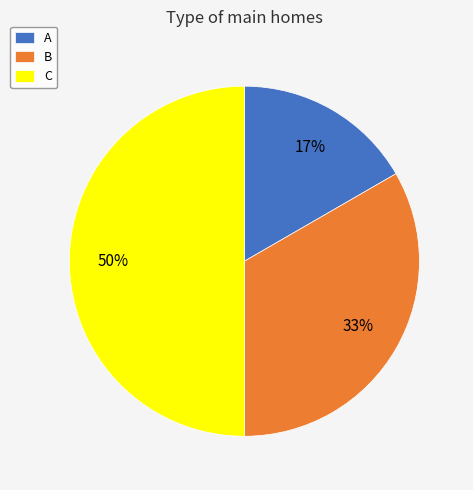

To the nearest percent, what is the difference between the B and C slice percentages?

17%